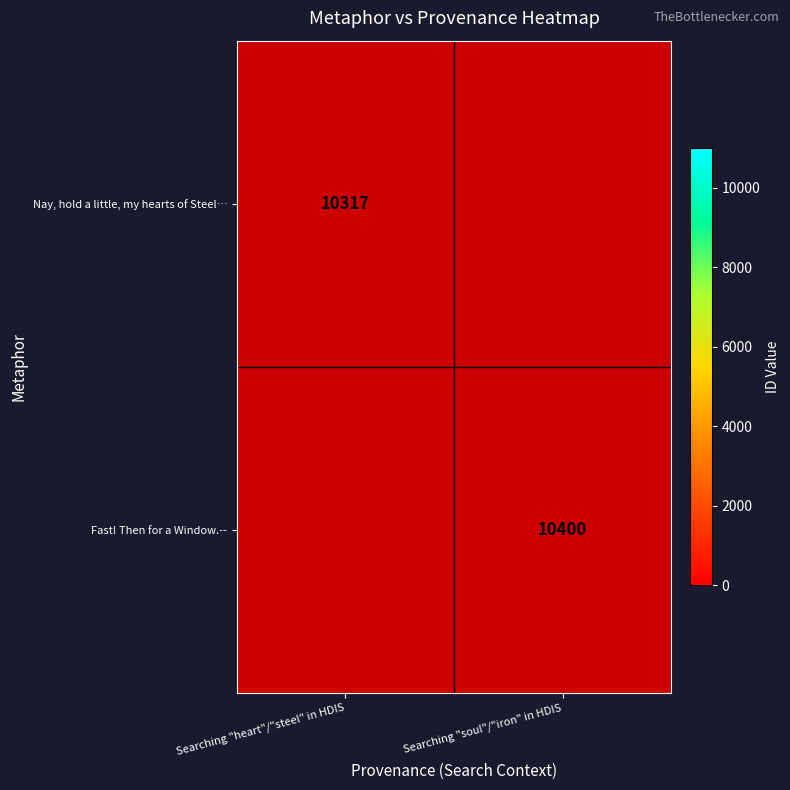

The value of Nay, hold a little, my hearts of Steel… at Searching "heart"/"steel" in HDIS is 10317. True or false?

True